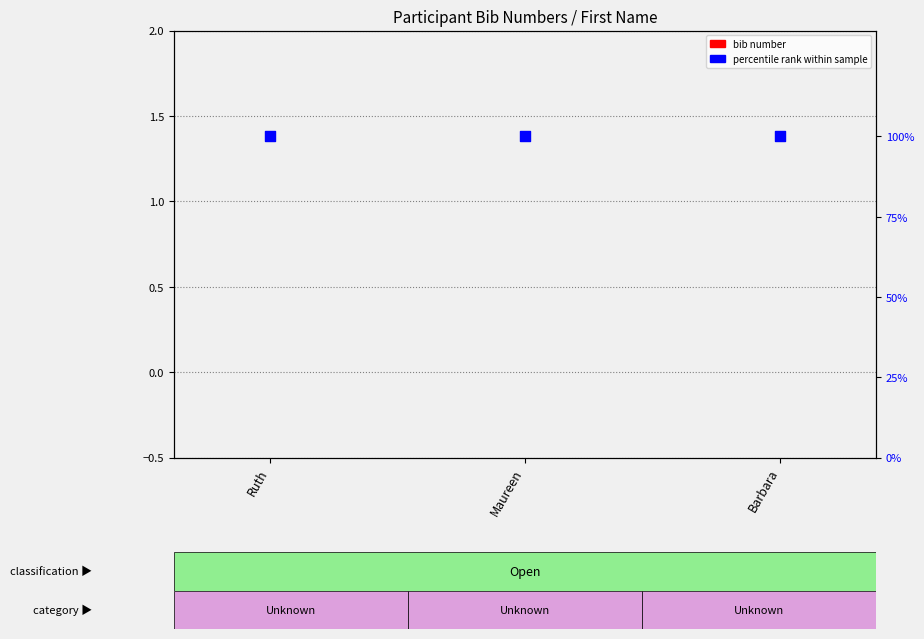

Which series reaches the maximum Y coordinate?

percentile rank within sample